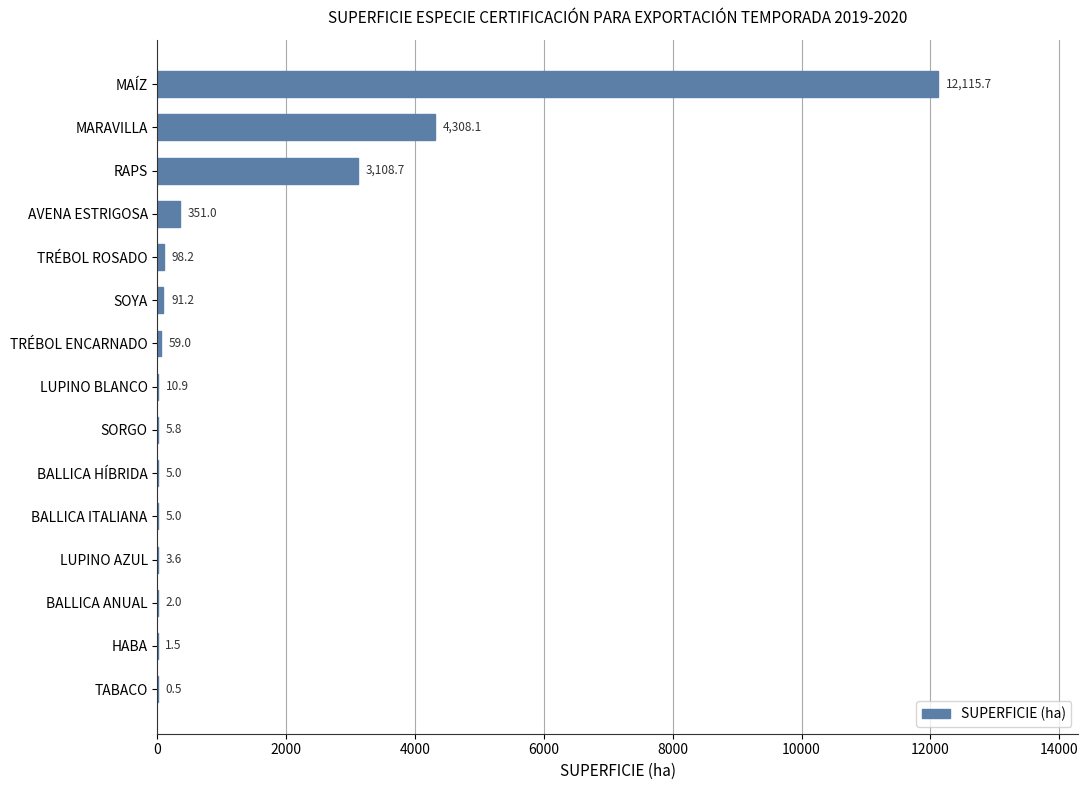

Are the bars horizontal?

Yes